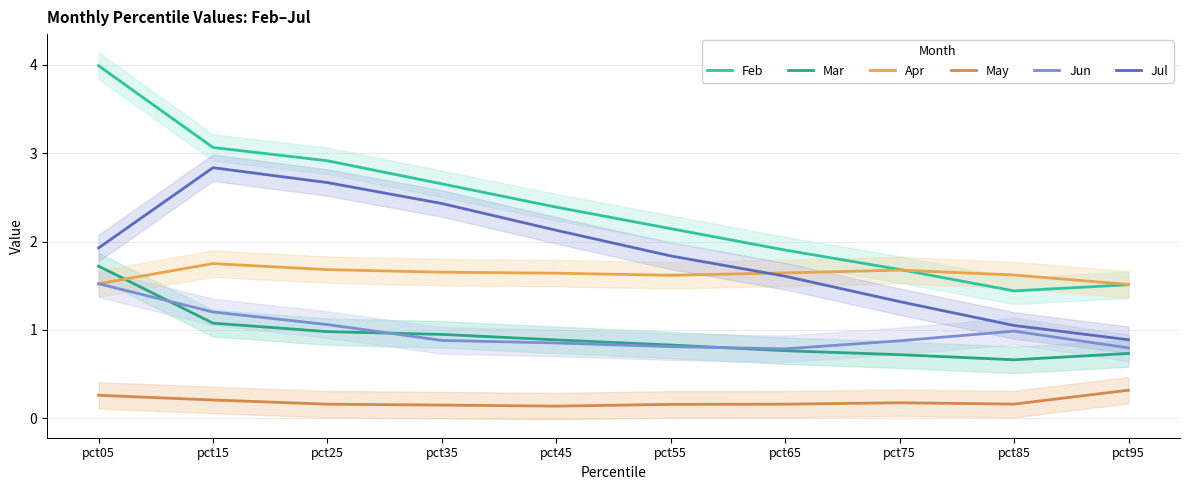

What is the difference between the highest and lowest values at pct25?

2.8